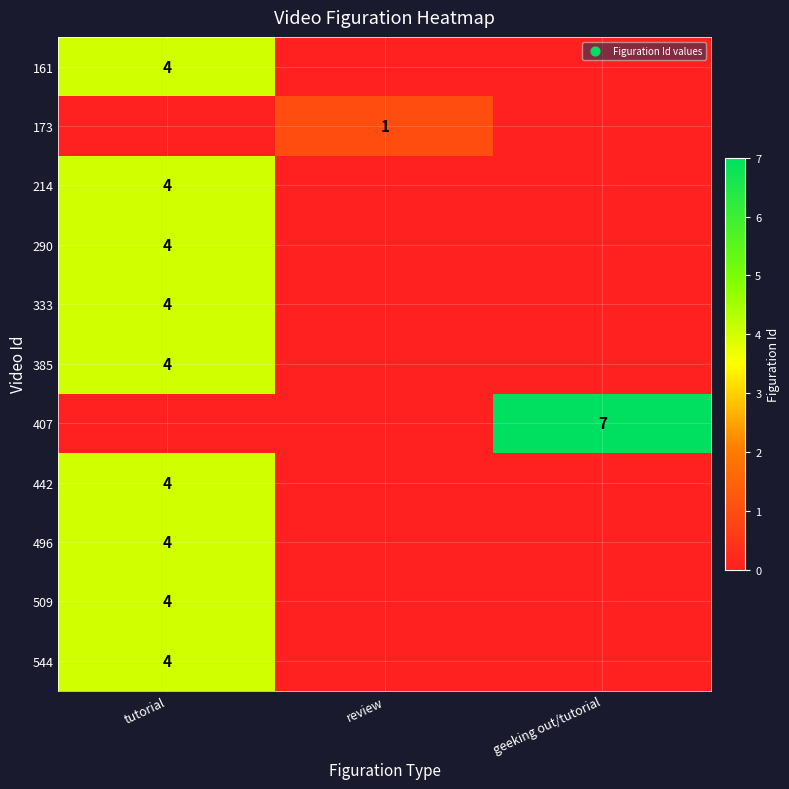

The 496 series shows 4 at tutorial. True or false?

True